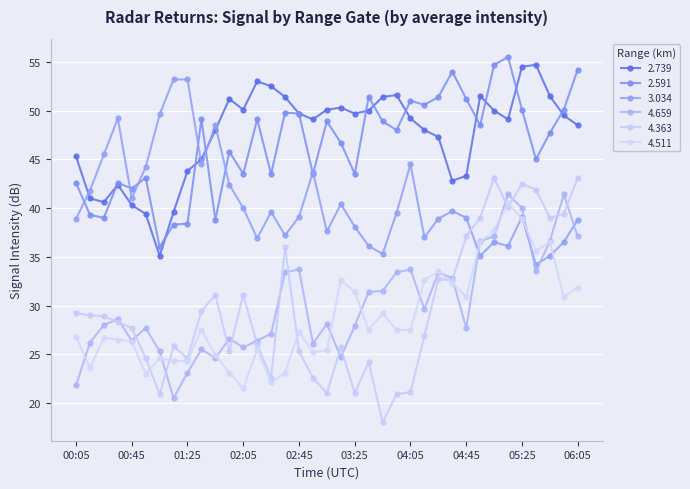

Which category has the lowest value across all series?

03:45